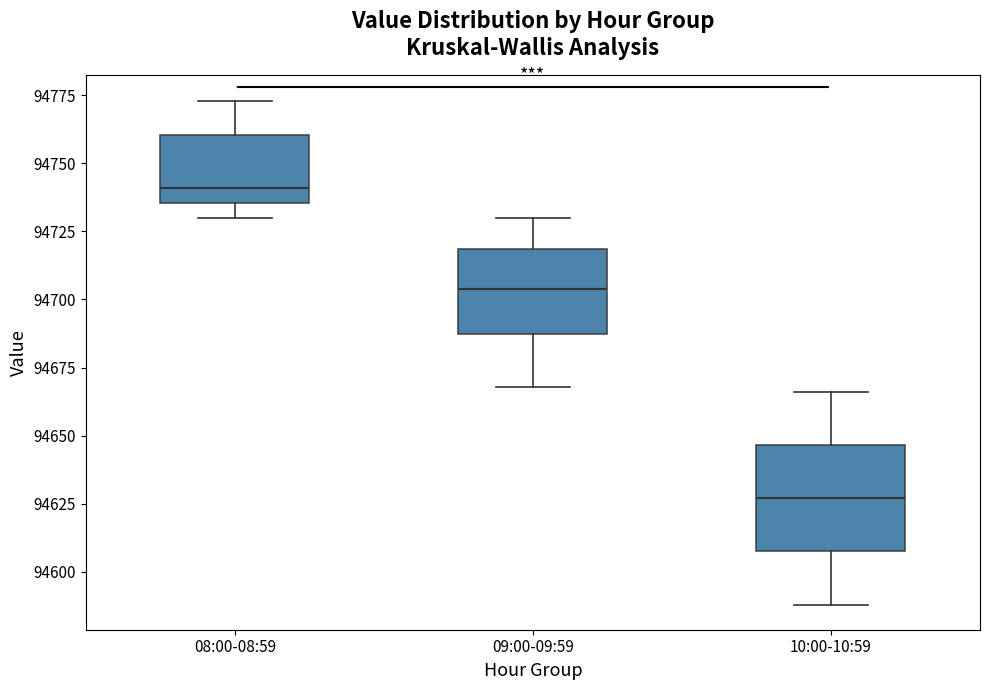

Comparing the boxes themselves (not the whiskers), which one is the tallest?

10:00-10:59